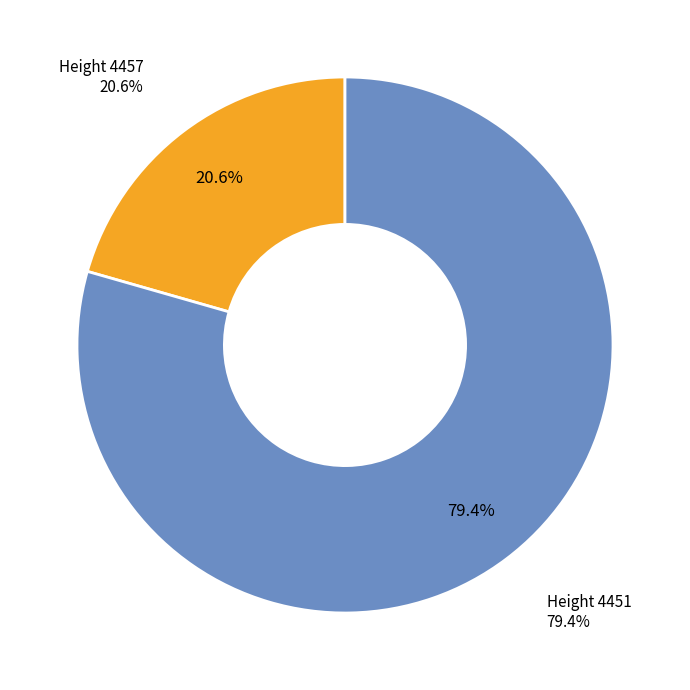

Which category has the biggest portion of the pie?

4451